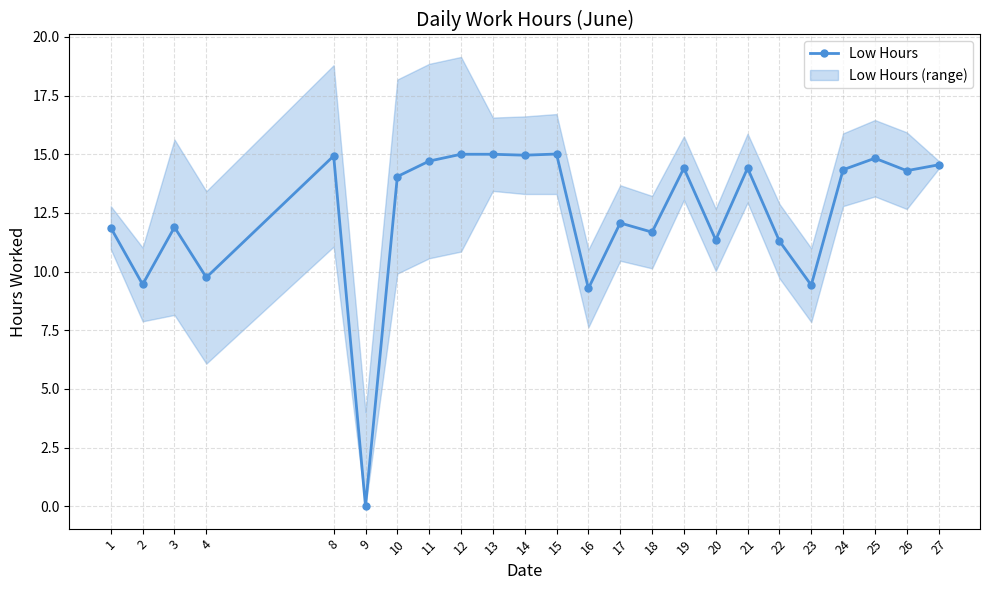

Reading left to right, list all the values displayed in this chart.

1=11.9	2=9.4	3=11.9	4=9.8	8=14.9	9=0.0	10=14.1	11=14.7	12=15.0	13=15.0	14=15.0	15=15.0	16=9.3	17=12.1	18=11.7	19=14.4	20=11.3	21=14.4	22=11.3	23=9.4	24=14.3	25=14.8	26=14.3	27=14.6